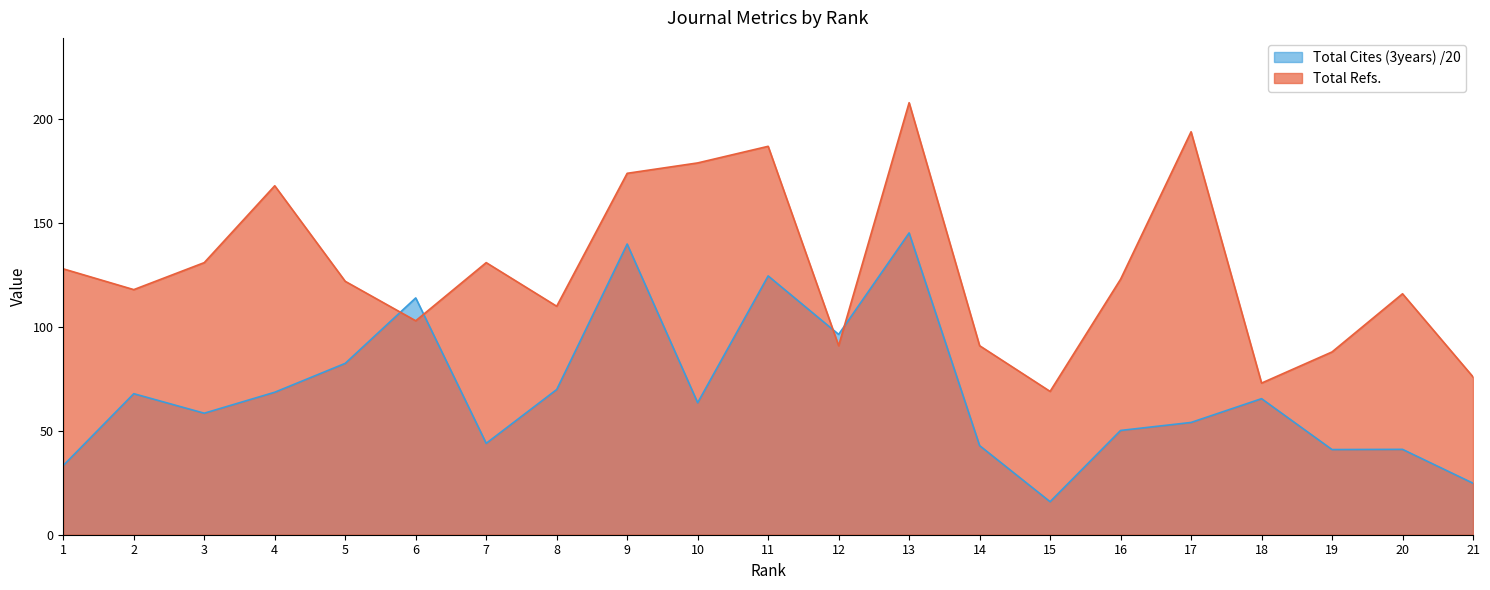

Between 10 and 19, which series saw the biggest shift?

Total Refs.